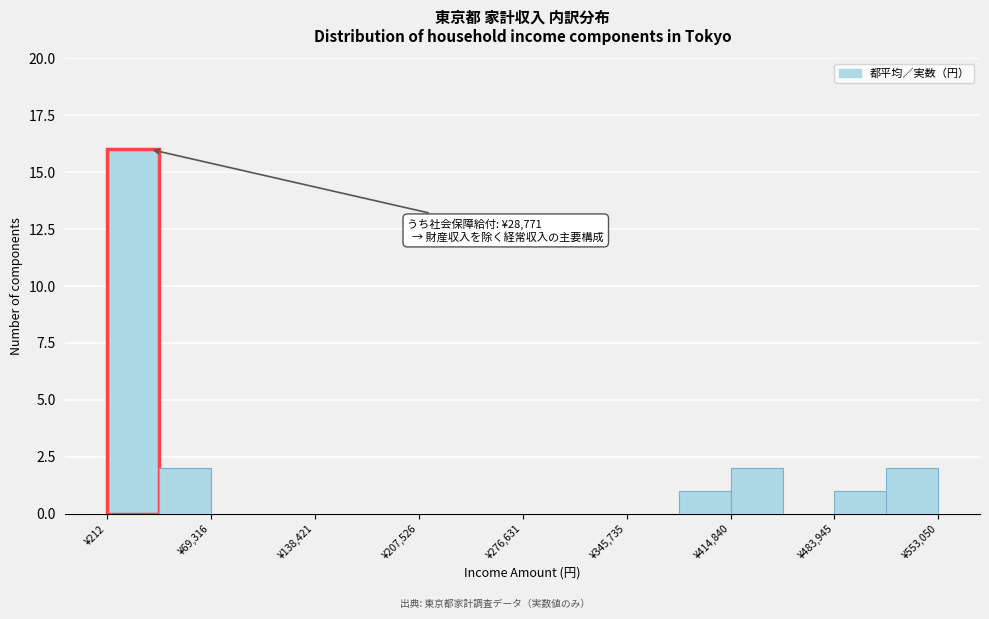

Around what value on the x-axis is the tallest bar? Give the approximate position of its centre, as read against the axis.

20000